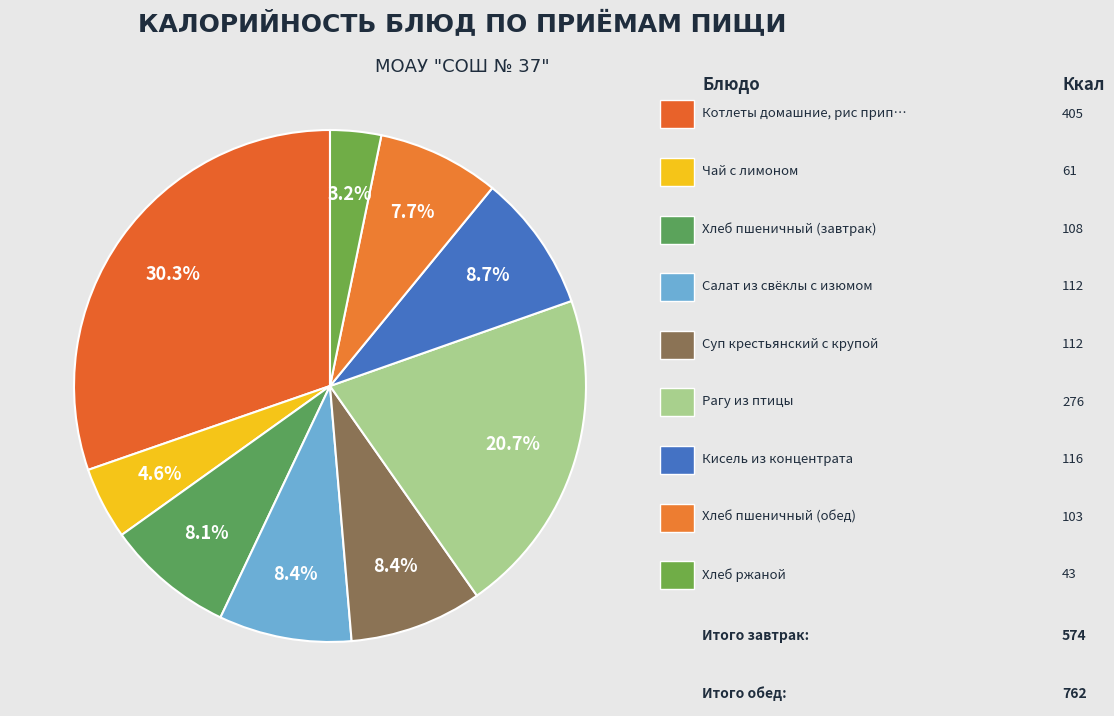

To the nearest percent, what is the difference between the largest and smallest slice percentages?

27%